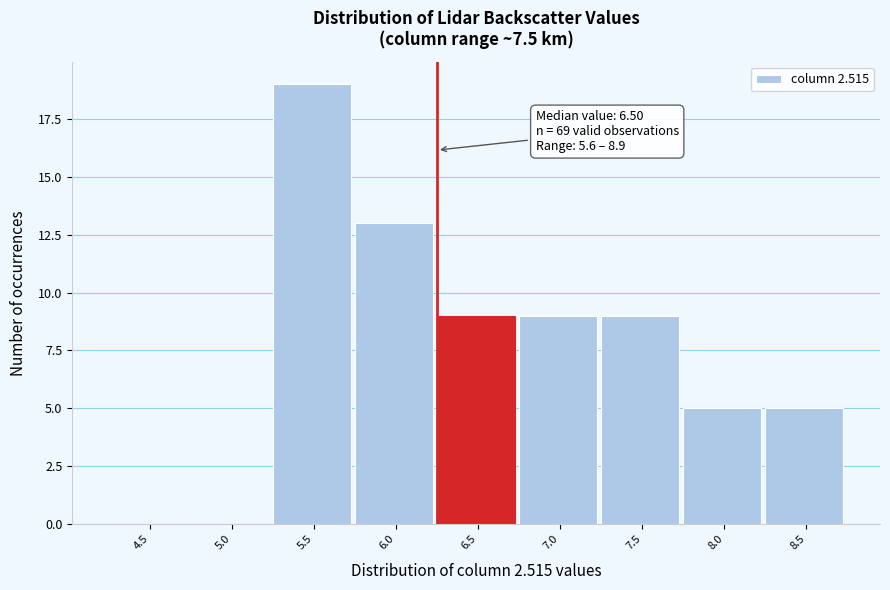

Reading left to right, transcribe all the data shown in this chart.

4.5=0	5.0=0	5.5=19	6.0=13	6.5=9	7.0=9	7.5=9	8.0=5	8.5=5